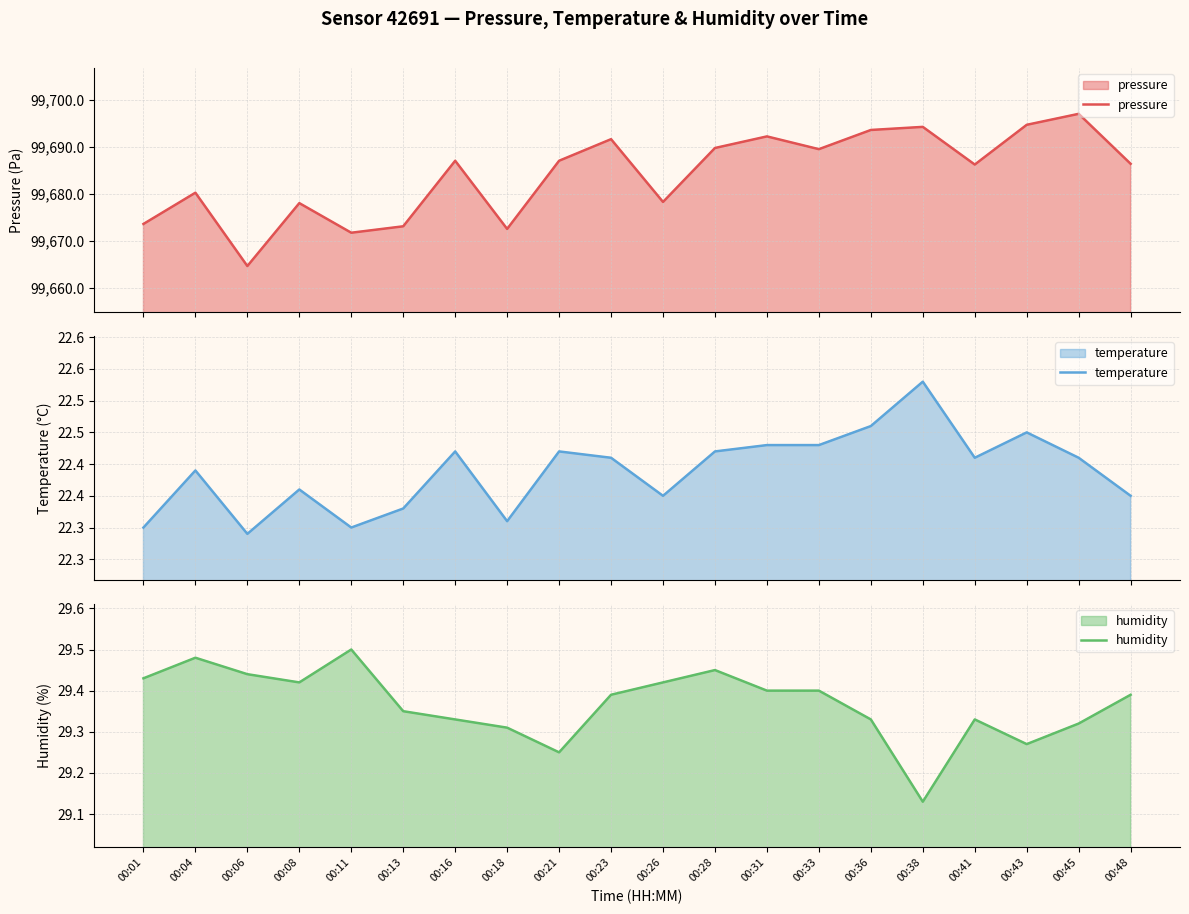

True or false: humidity and temperature intersect in this chart.

False